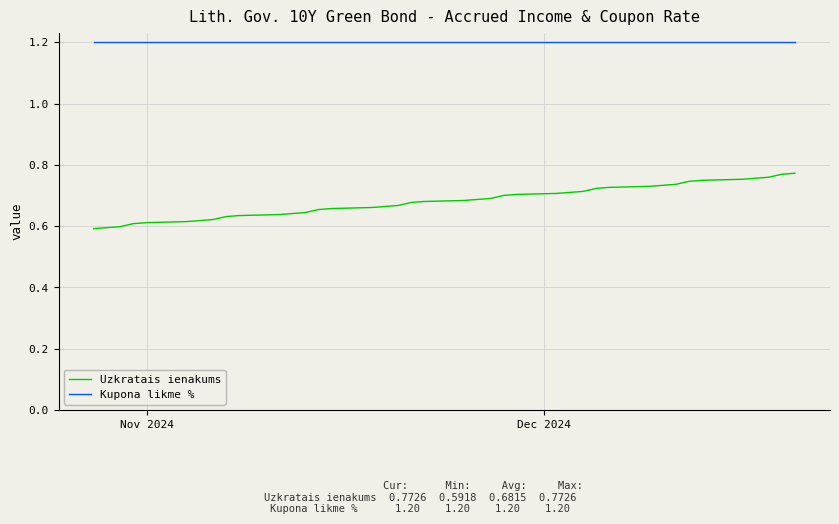

What are all the series names shown in the legend?

Uzkratais ienakums, Kupona likme %